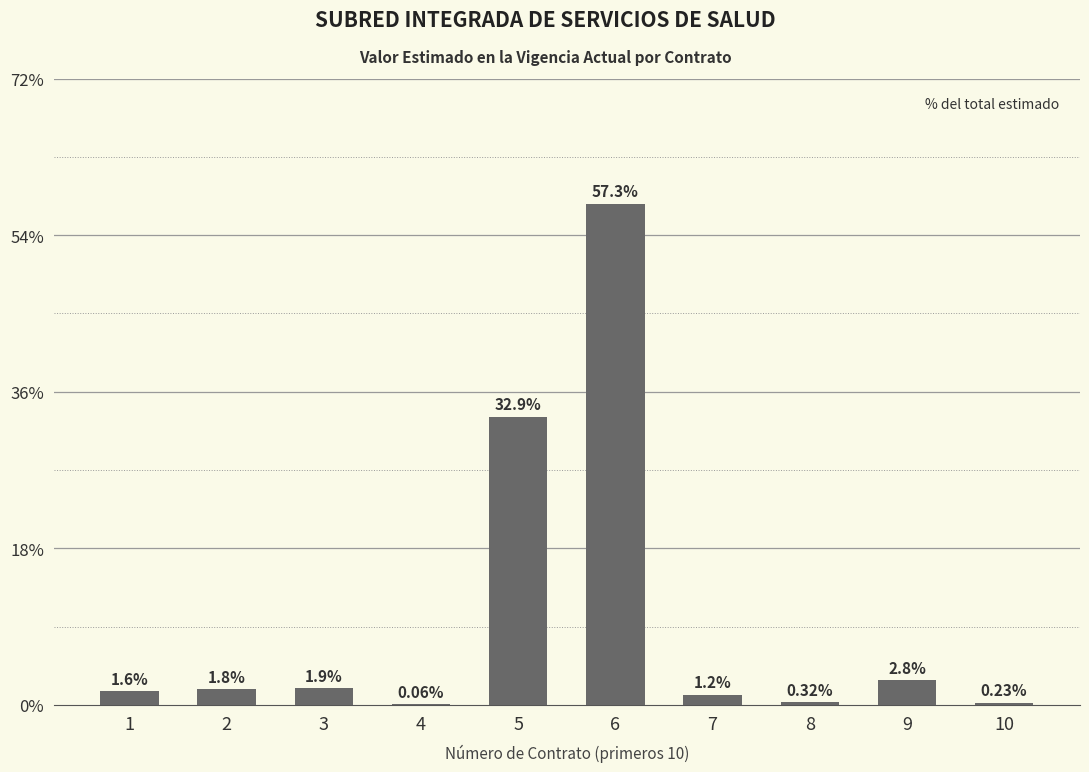

What is the sum of the values at 4 and 1?

1.7